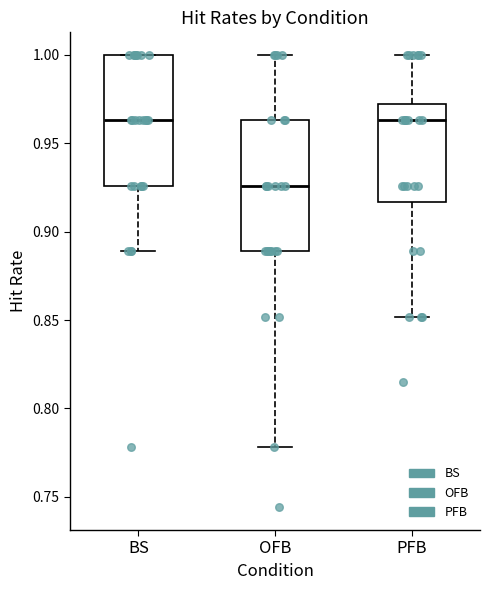

Reading left to right, transcribe this box plot: for each box, give where its median line is, the range the box spans, and where its two whiskers end, as read against the y-axis. The values are not printed on the chart, so give them approximately, as read against the axis.

BS: median 0.965, box 0.925 to 1.000, whiskers 0.890 to 1.000
OFB: median 0.925, box 0.890 to 0.965, whiskers 0.780 to 1.000
PFB: median 0.965, box 0.915 to 0.970, whiskers 0.850 to 1.000